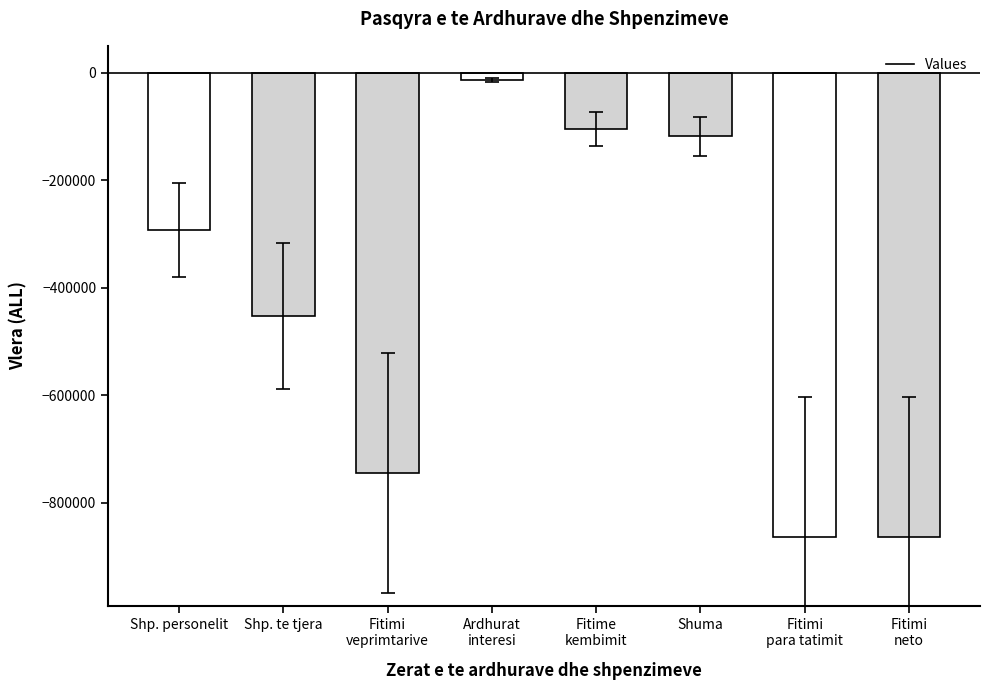

What is the greatest value displayed?

-13506